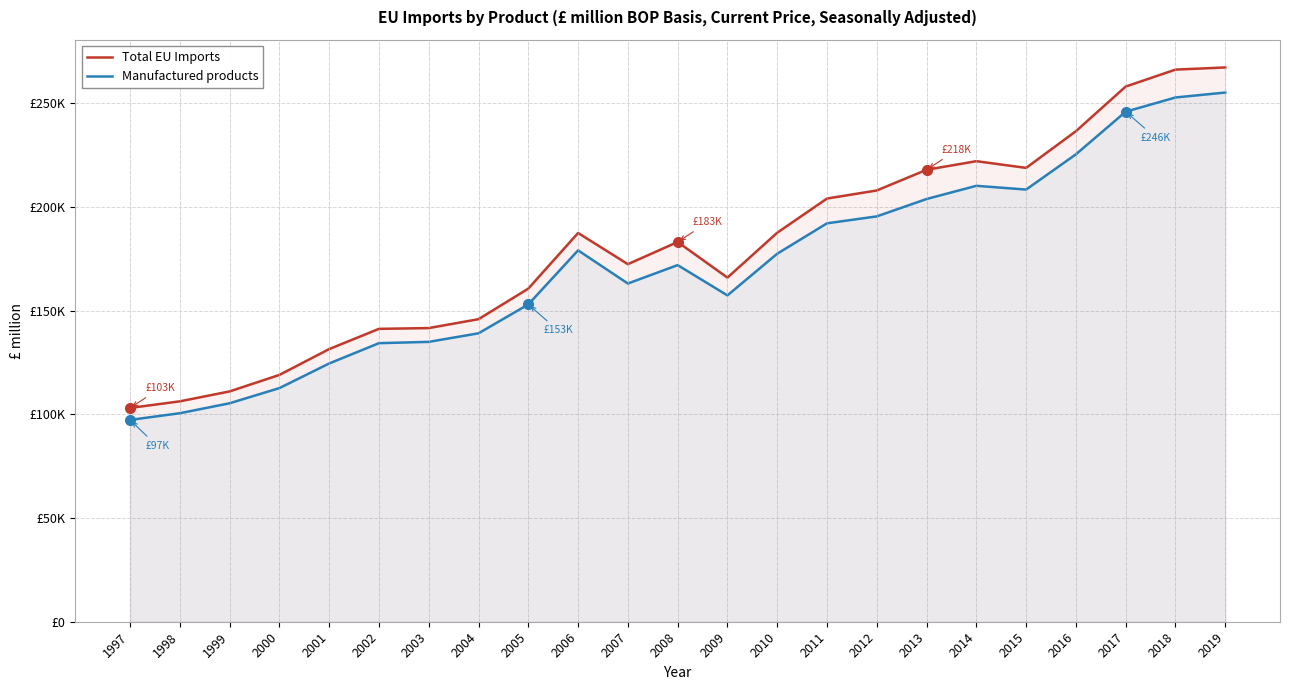

True or false: Total EU Imports has more than 1 points higher than both neighbors.

True